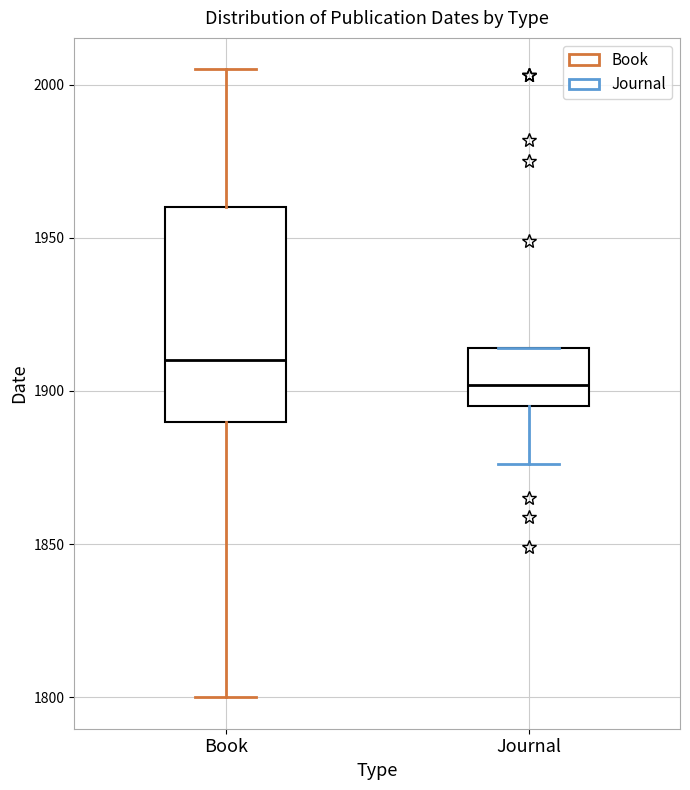

Reading left to right, transcribe this box plot: for each box, give where its median line is, the range the box spans, and where its two whiskers end, as read against the y-axis. The values are not printed on the chart, so give them approximately, as read against the axis.

Book: median 1910, box 1890 to 1960, whiskers 1800 to 2005
Journal: median 1900, box 1895 to 1915, whiskers 1875 to 1915